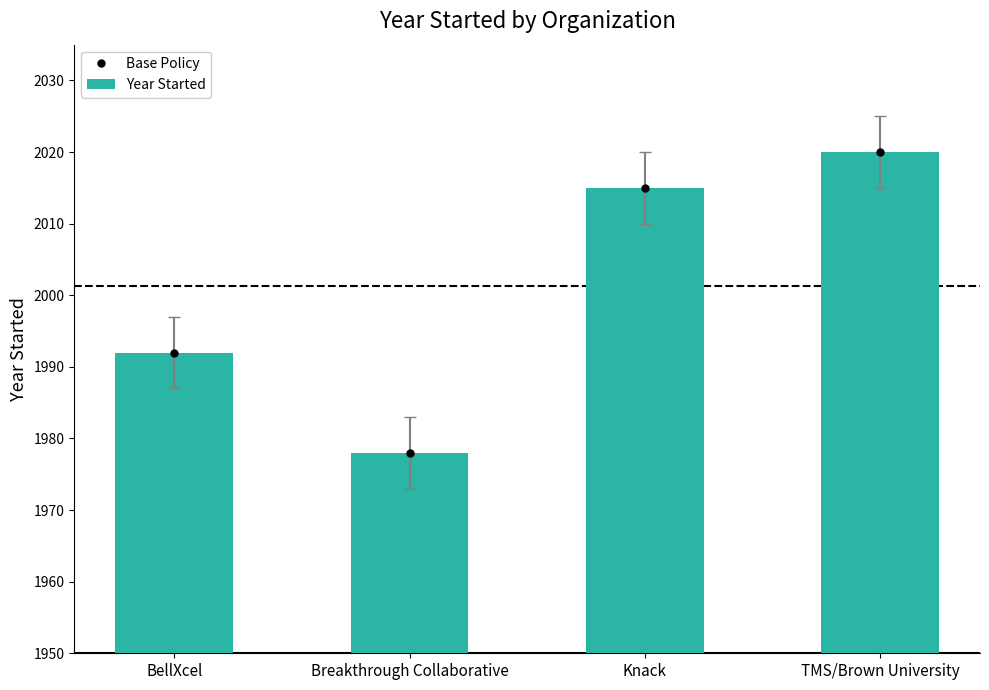

What is the label of the 2nd bar from the right?

Knack